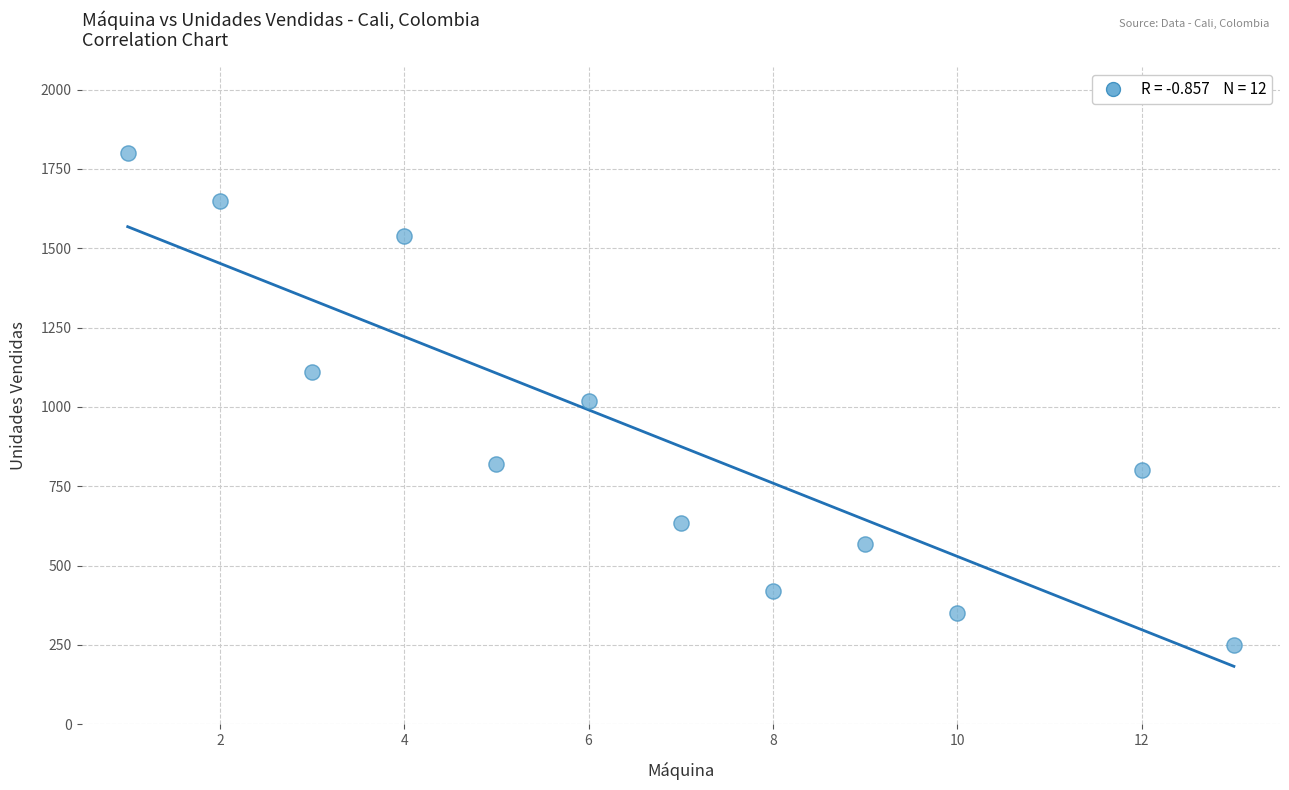

What is the average X value?

7